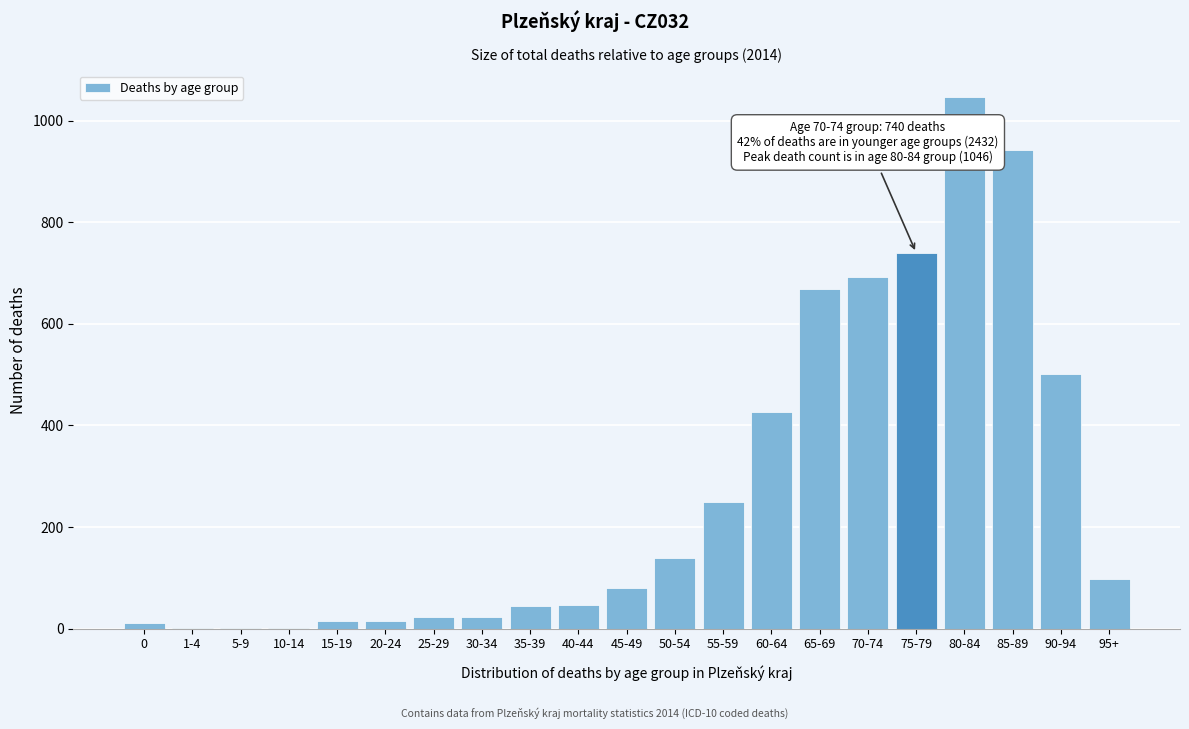

Is it true that the value at 80-84 is 1046?

True